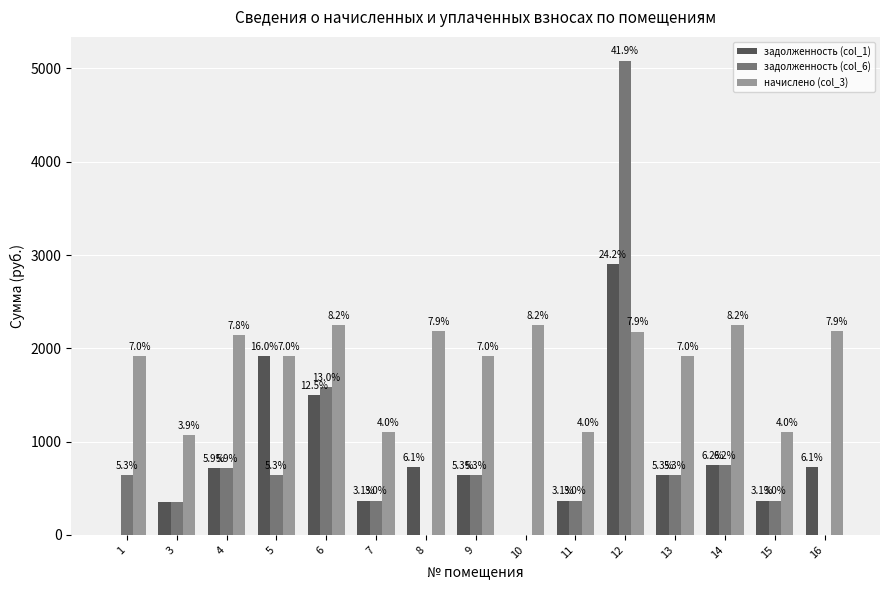

Reading left to right, what are all the values shown in this chart?

задолженность (col_1): 1=0.0	3=356.4	4=712.8	5=1917.2	6=1501.8	7=368.7	8=727.6	9=639.1	10=0.0	11=368.7	12=2905.4	13=639.1	14=748.5	15=368.7	16=727.6
задолженность (col_6): 1=637.9	3=356.4	4=712.8	5=639.1	6=1581.5	7=368.7	8=0.0	9=639.1	10=0.0	11=368.7	12=5084.4	13=639.1	14=748.5	15=368.7	16=0.0
начислено (col_3): 1=1913.5	3=1069.2	4=2138.5	5=1917.2	6=2252.8	7=1106.1	8=2182.7	9=1917.2	10=2249.1	11=1106.1	12=2179.0	13=1917.2	14=2245.4	15=1106.1	16=2182.7